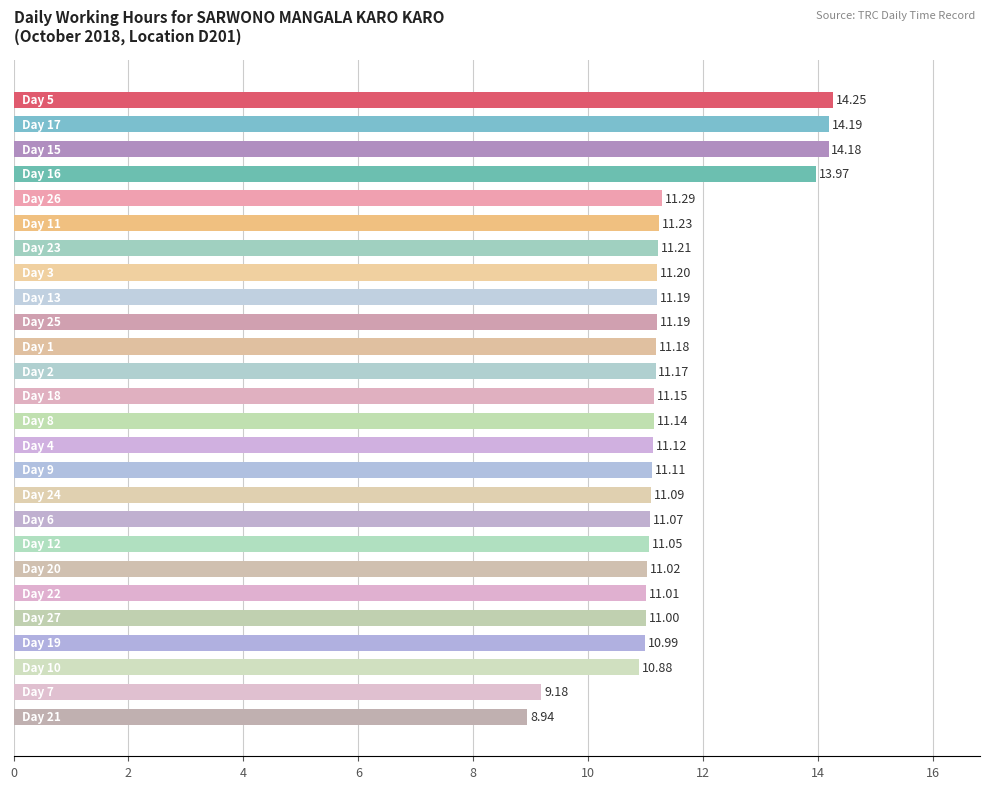

What is the sum of all values?

297.0